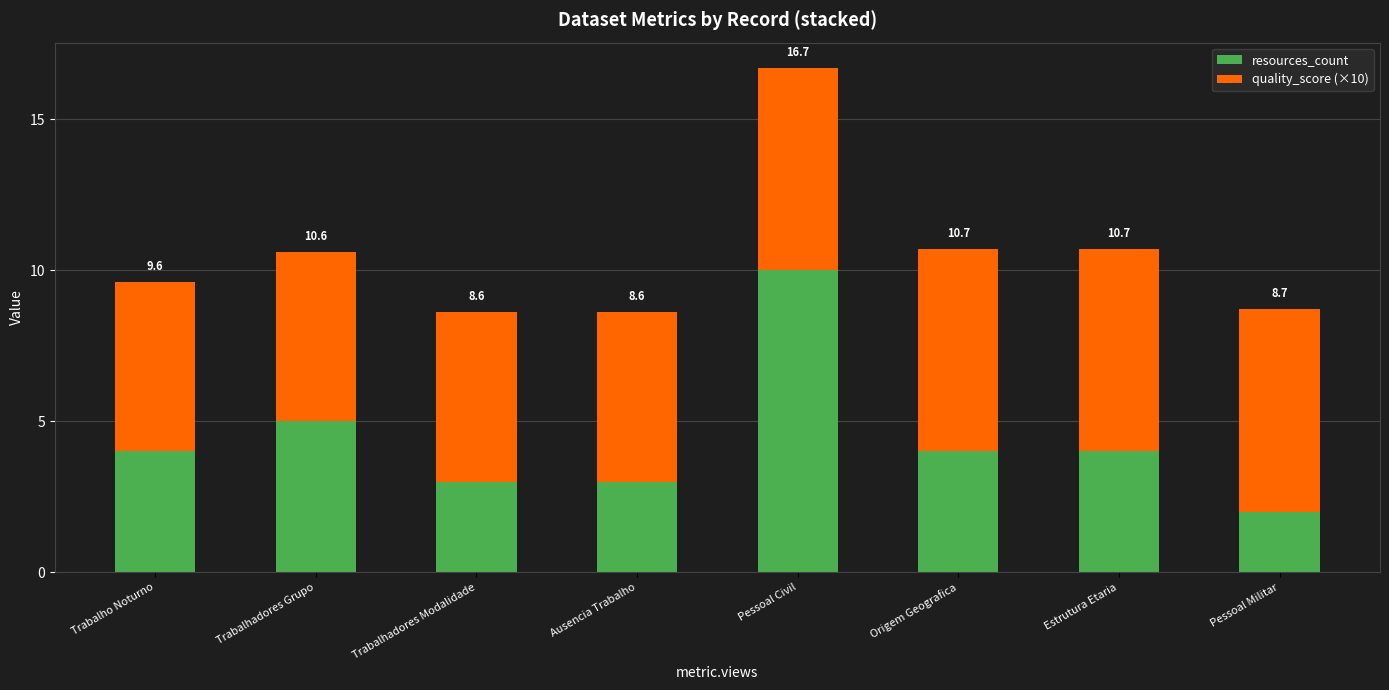

The quality_score (×10) series shows 8.4 at Trabalho Noturno. True or false?

False